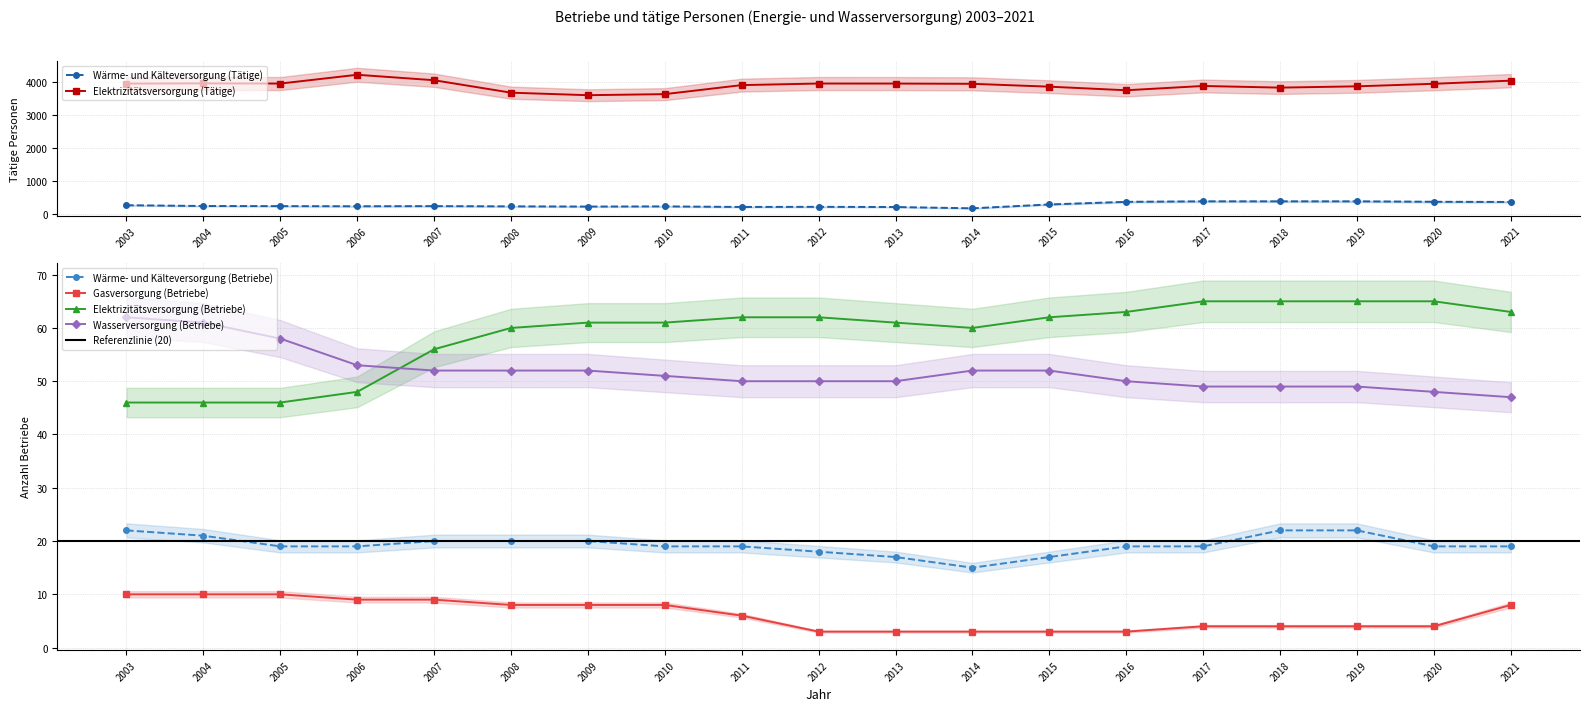

True or false: Wasserversorgung (Betriebe) and Gasversorgung (Betriebe) intersect in this chart.

False